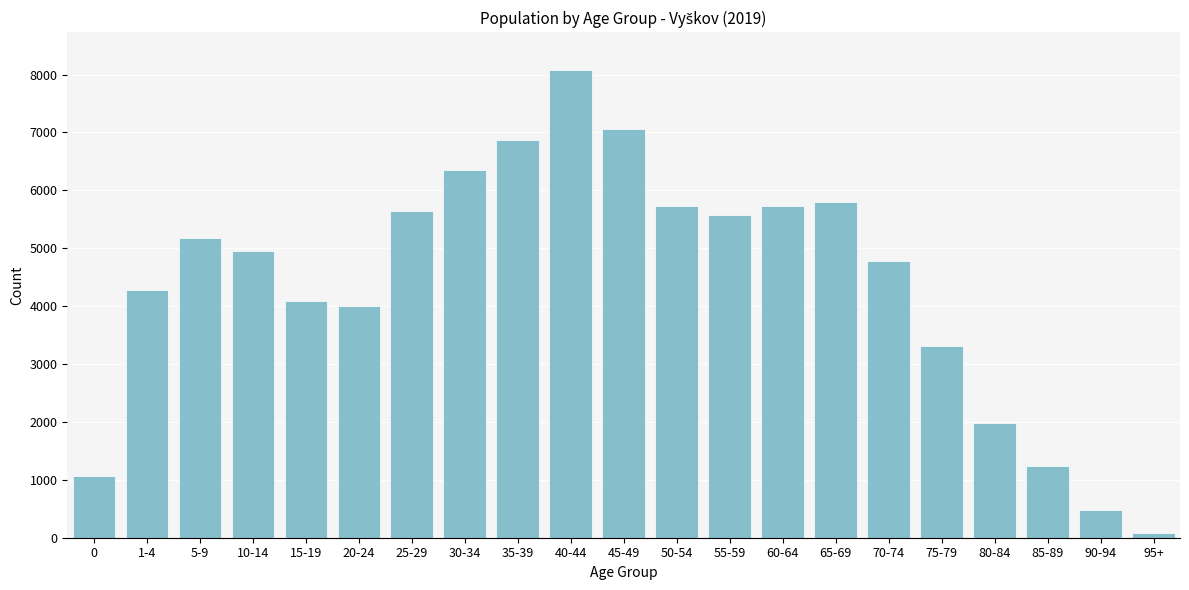

At which category does the chart reach its peak across all series?

40-44